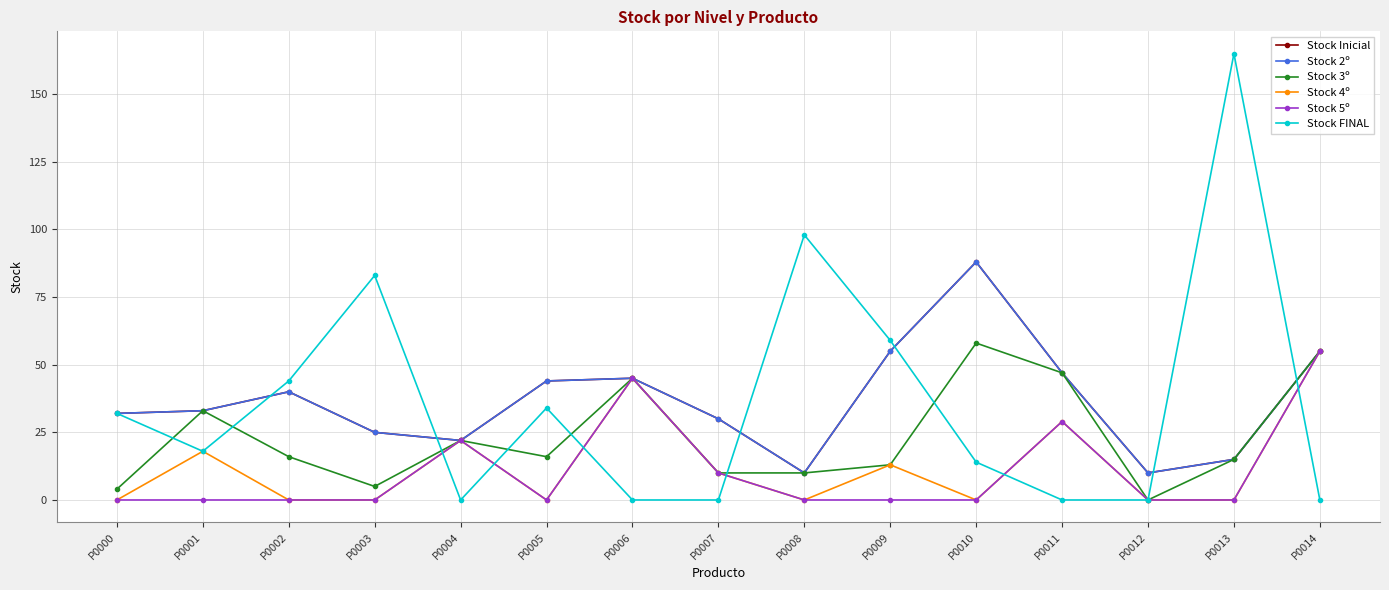

What is the difference between the Stock 4º values at P0004 and P0010?

22